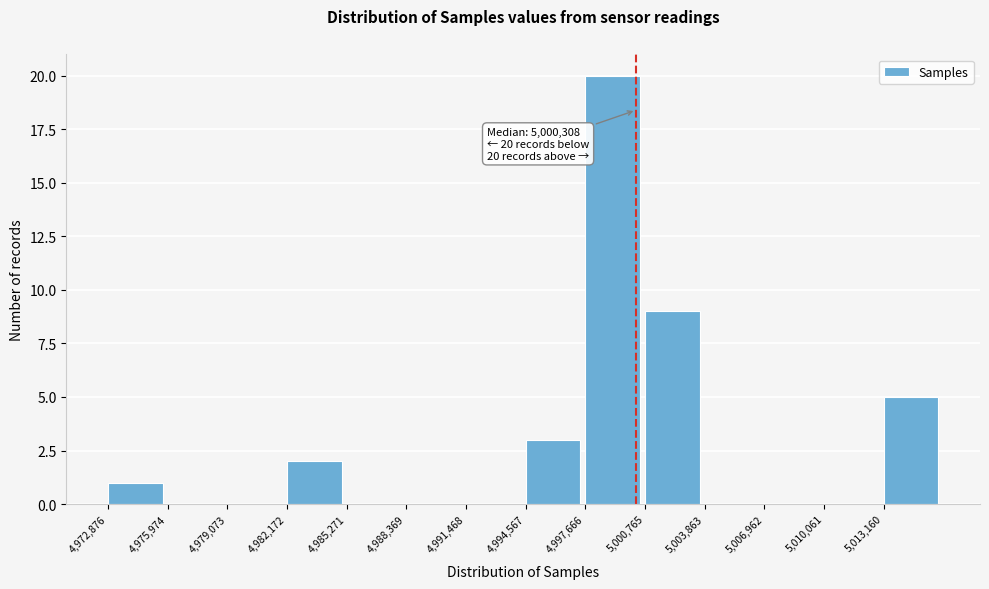

Which range on the x-axis has the tallest bar?

4997500 to 5001000